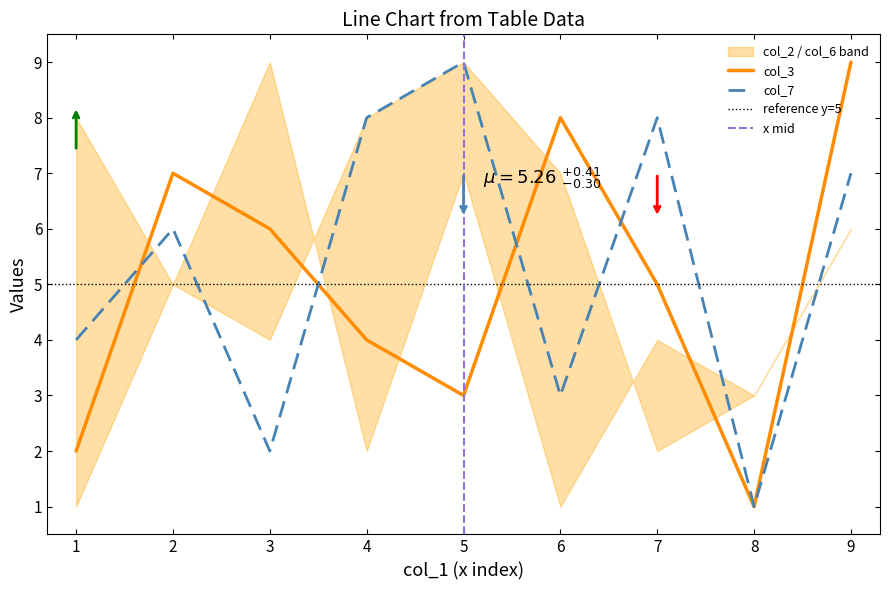

What is the value of the col_7 point at the 7th from the left?

8